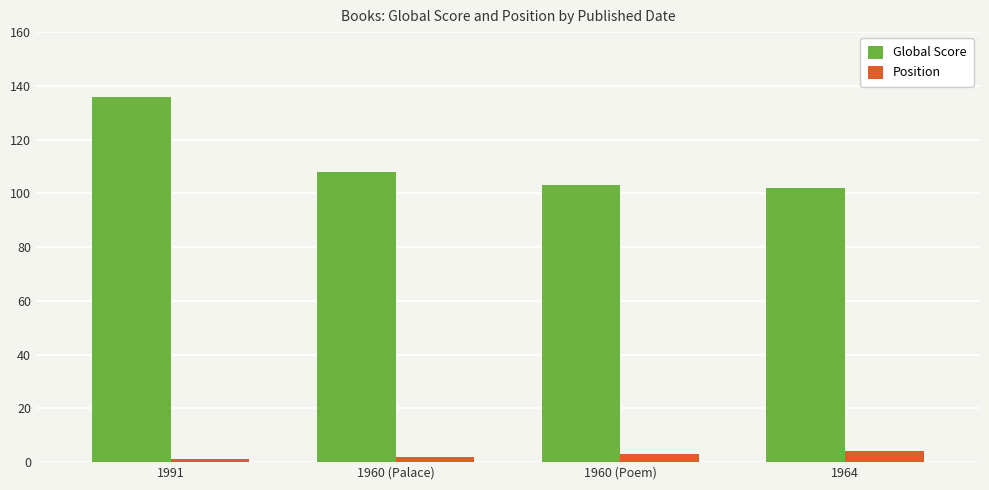

Reading left to right, list all the values displayed in this chart.

Global Score: 1991=136	1960 (Palace)=108	1960 (Poem)=103	1964=102
Position: 1991=1	1960 (Palace)=2	1960 (Poem)=3	1964=4